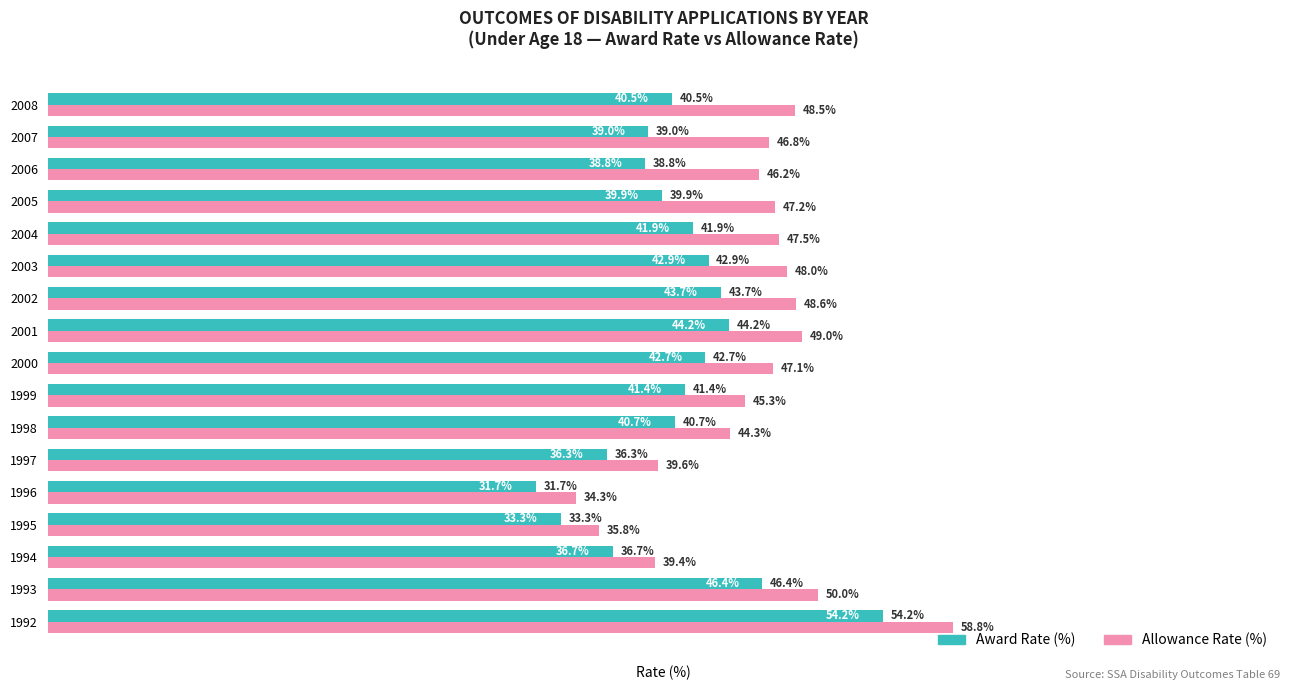

List the labels in order of Allowance Rate (%) value, smallest first.

1996, 1995, 1994, 1997, 1998, 1999, 2006, 2007, 2000, 2005, 2004, 2003, 2008, 2002, 2001, 1993, 1992